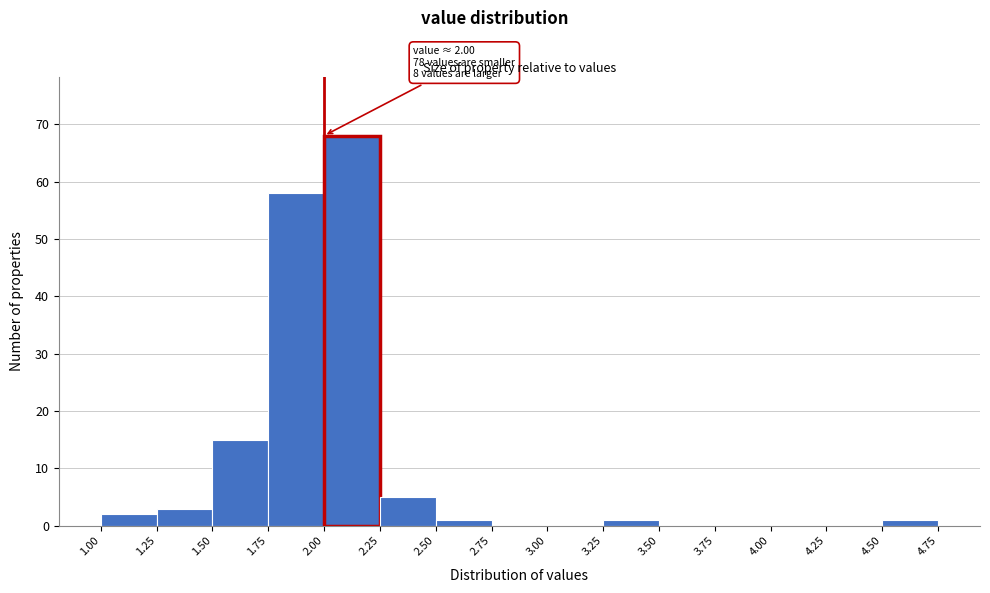

Over which range of the x-axis is the bar tallest?

2.00 to 2.25